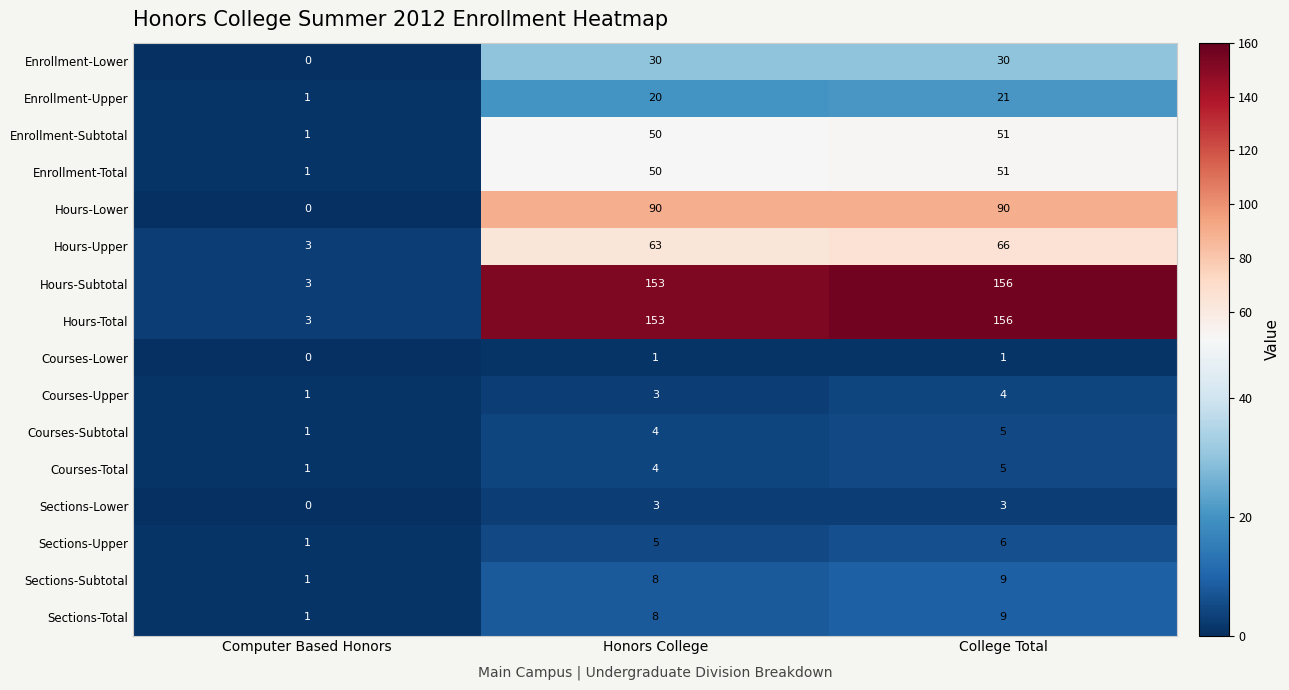

The Enrollment-Subtotal series shows 31 at Honors College. True or false?

False